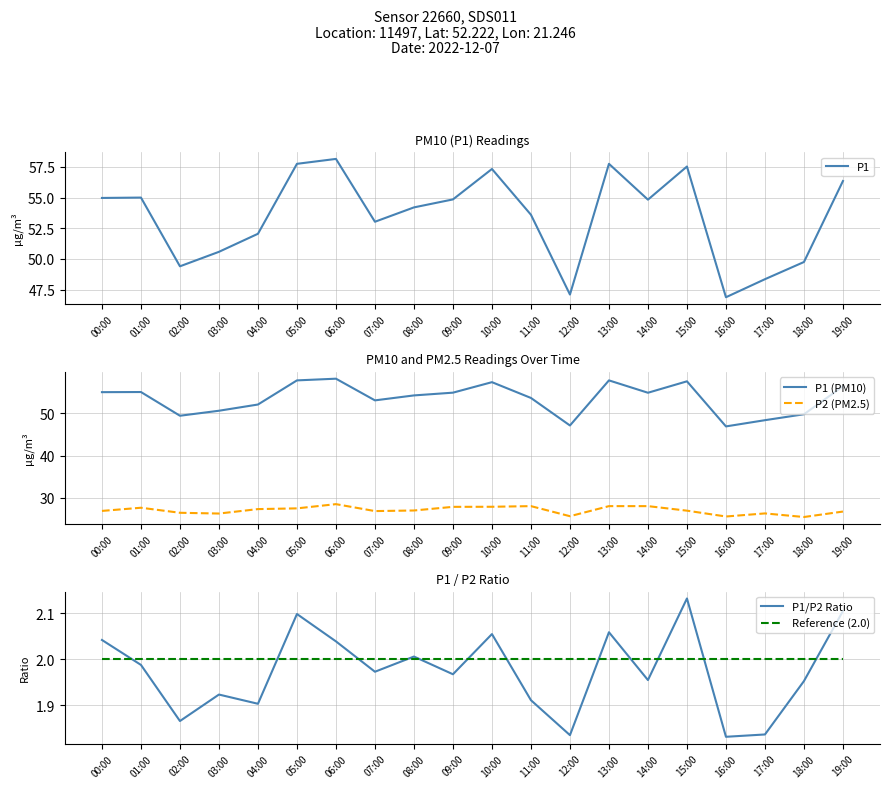

The value of P1 (PM10) at 11:00 is 53.6. True or false?

True